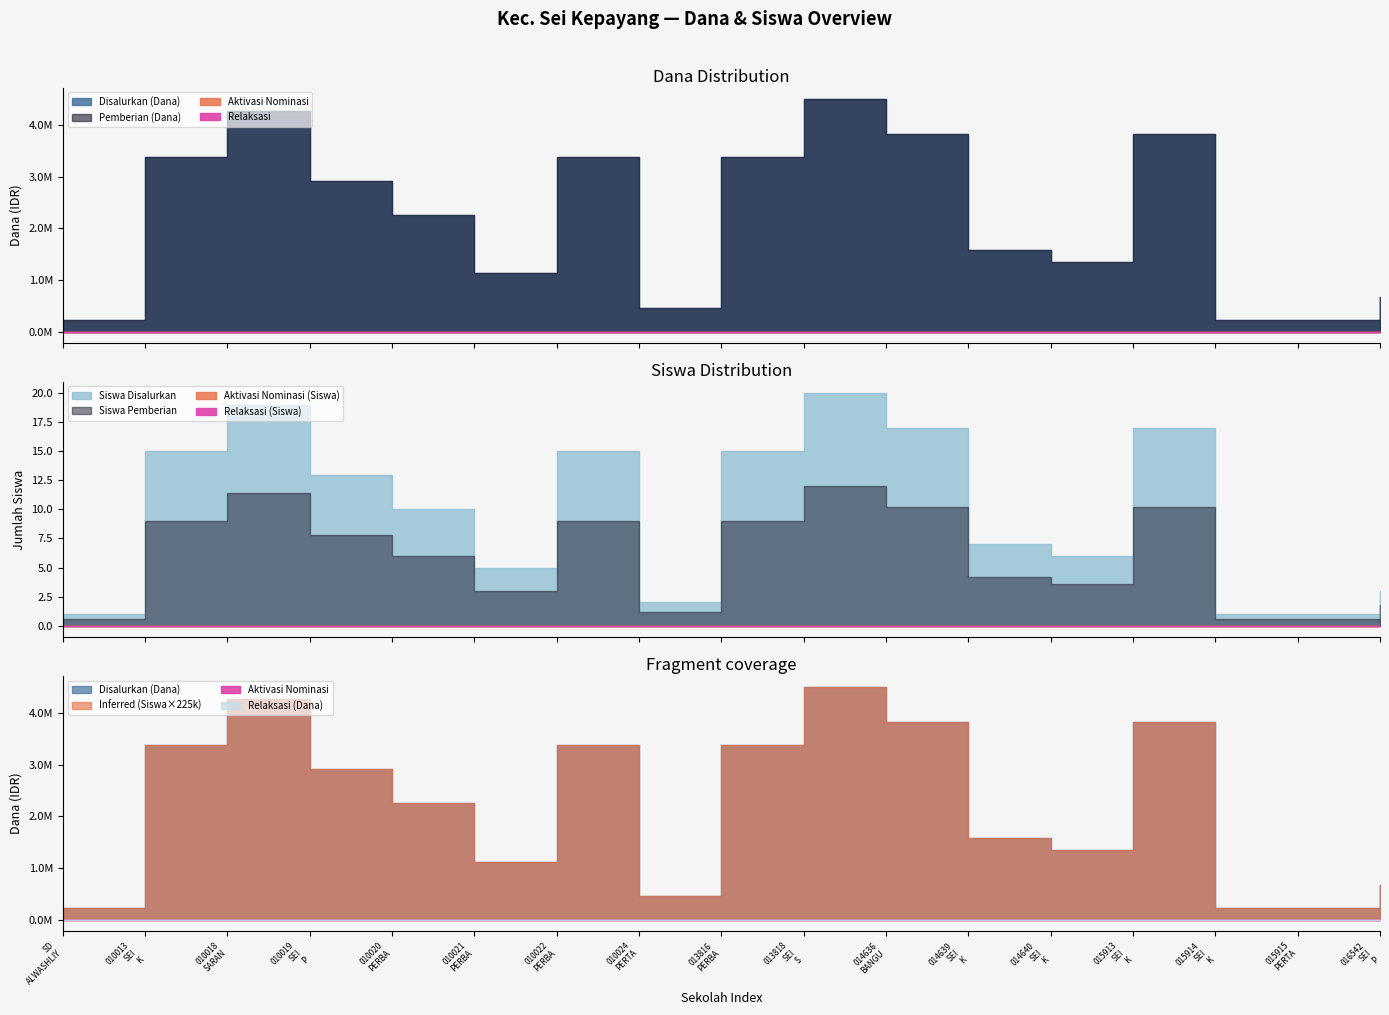

What is the label of the 1st point from the left?

SD ALWASHLIYAH CABANG XII